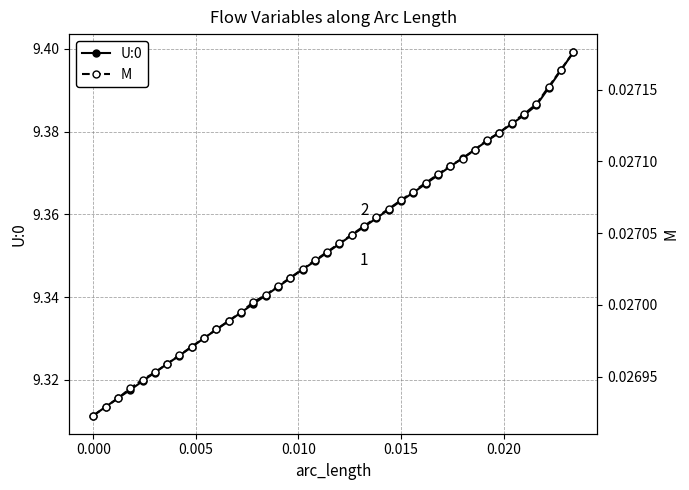

True or false: M and U:0 cross at least once.

False